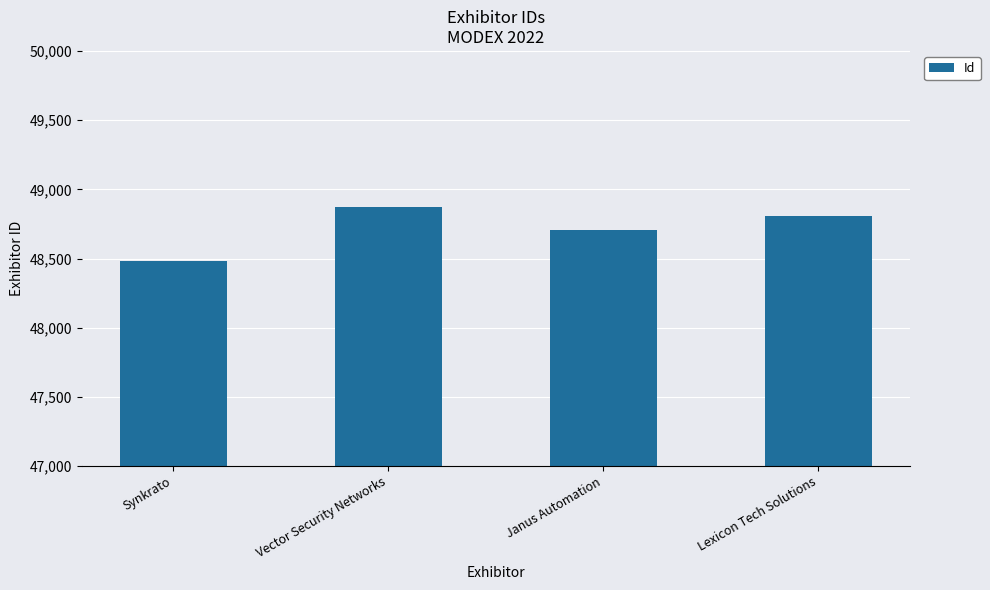

Approximately how many times larger is the value at Lexicon Tech Solutions compared to Vector Security Networks?

1.0